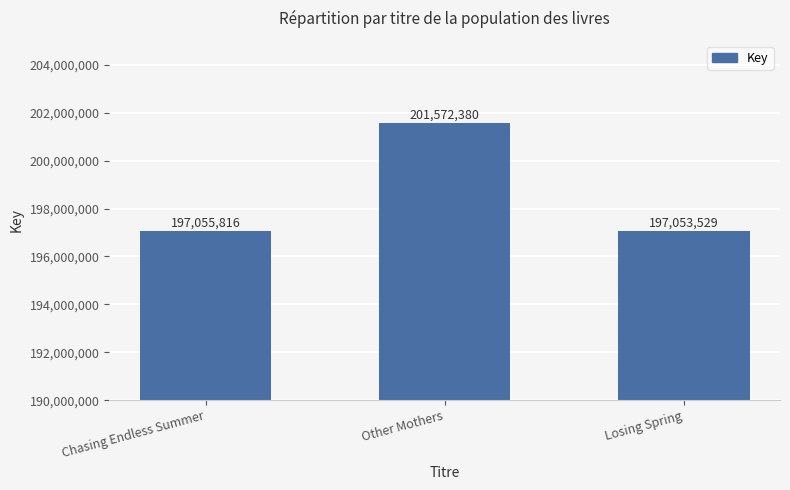

Reading left to right, what are all the values shown in this chart?

197055816	201572380	197053529